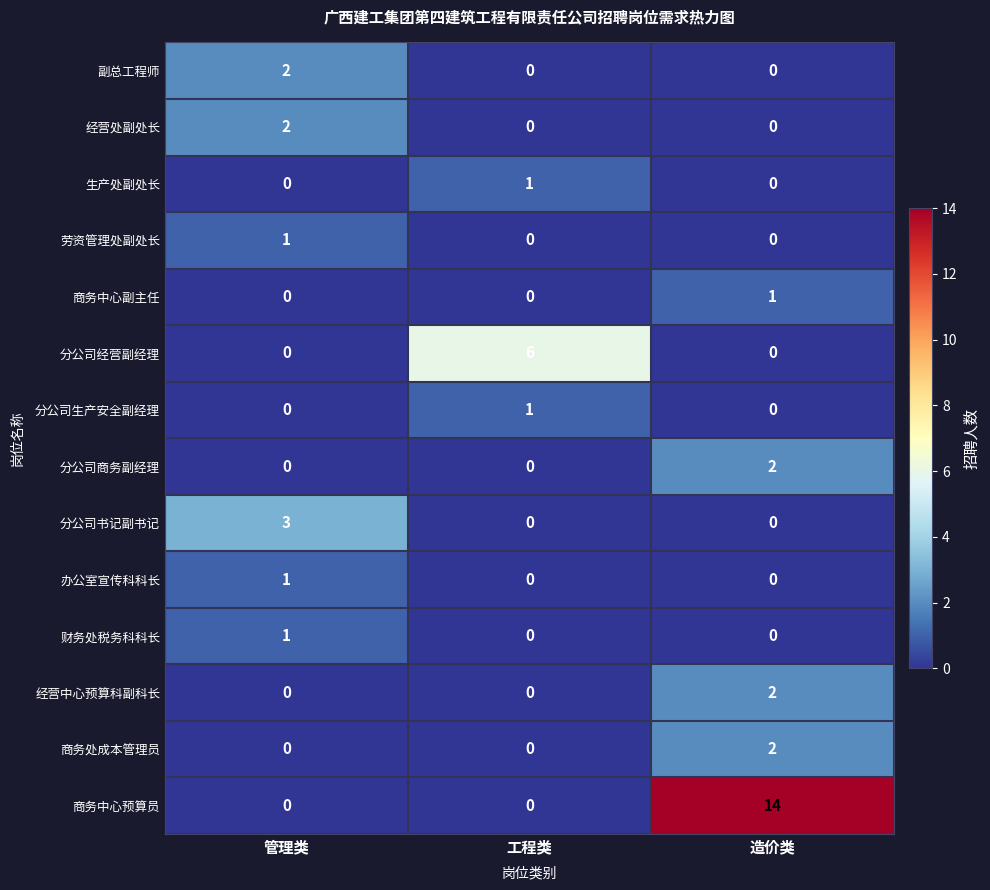

True or false: 商务处成本管理员 has a value of 0 at 管理类.

True